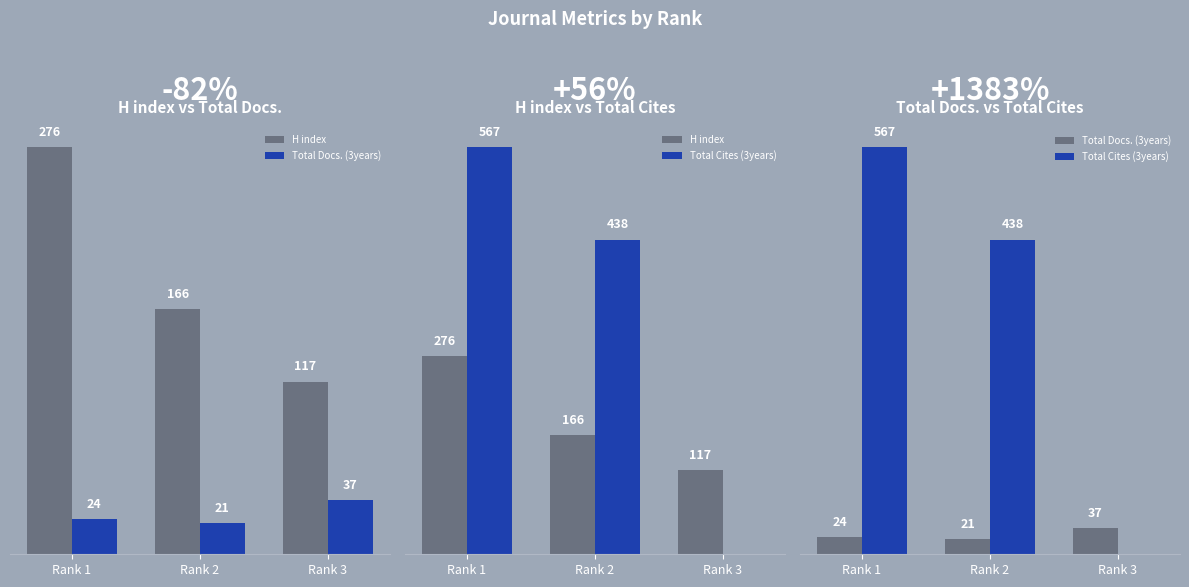

Between Rank 1 and Rank 2, which series saw the biggest shift?

Total Cites (3years)